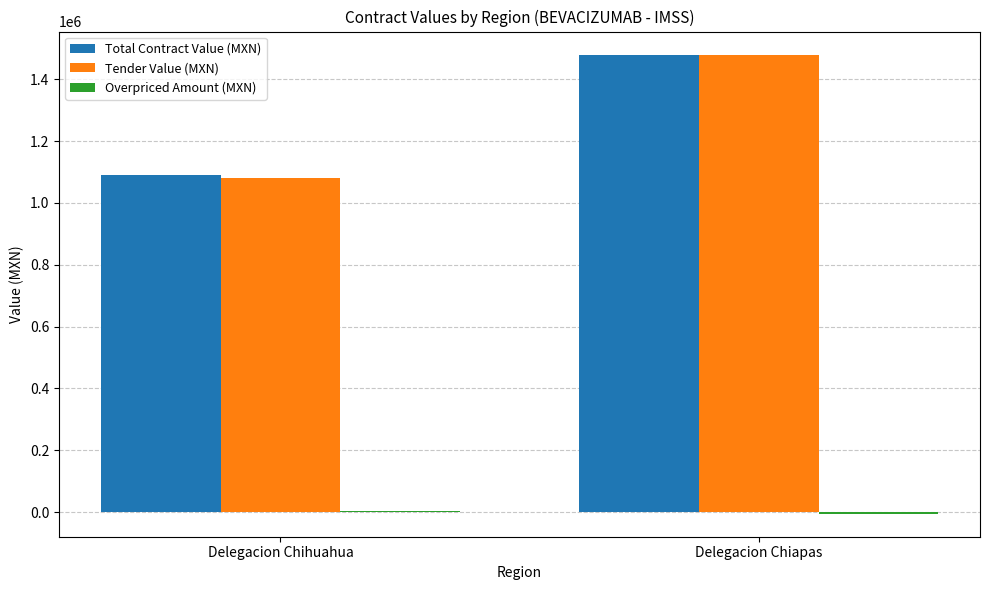

What is the sum of all Total Contract Value (MXN) values?

2569534.3